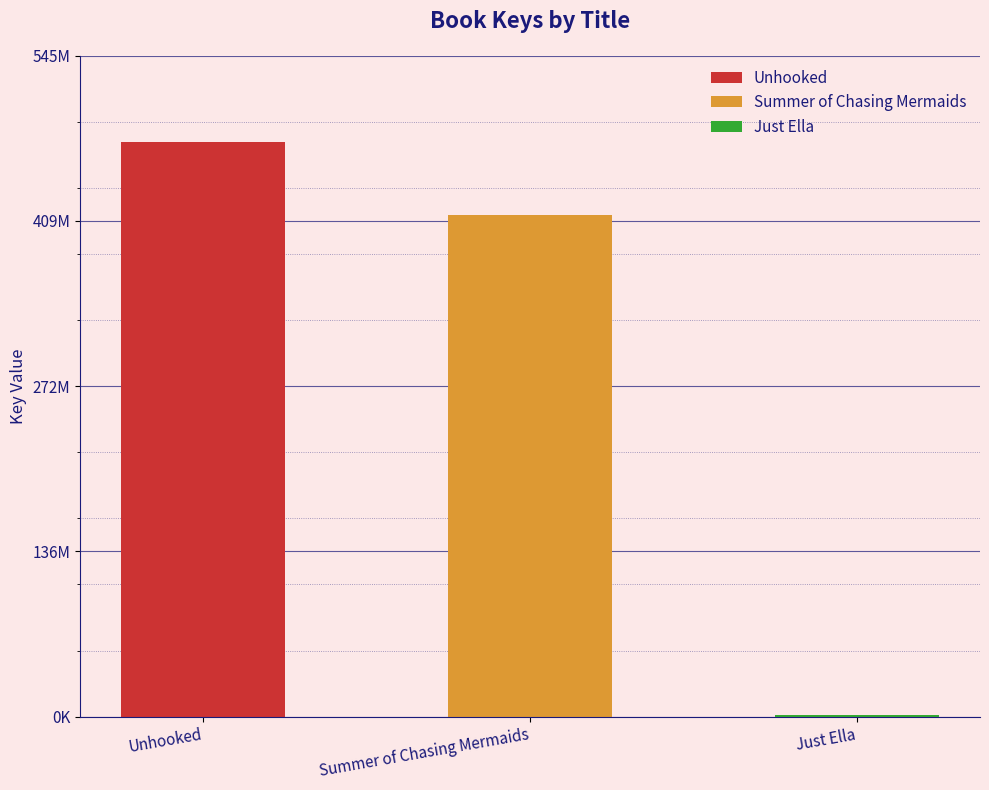

Rank the categories by value from lowest to highest.

Just Ella, Summer of Chasing Mermaids, Unhooked